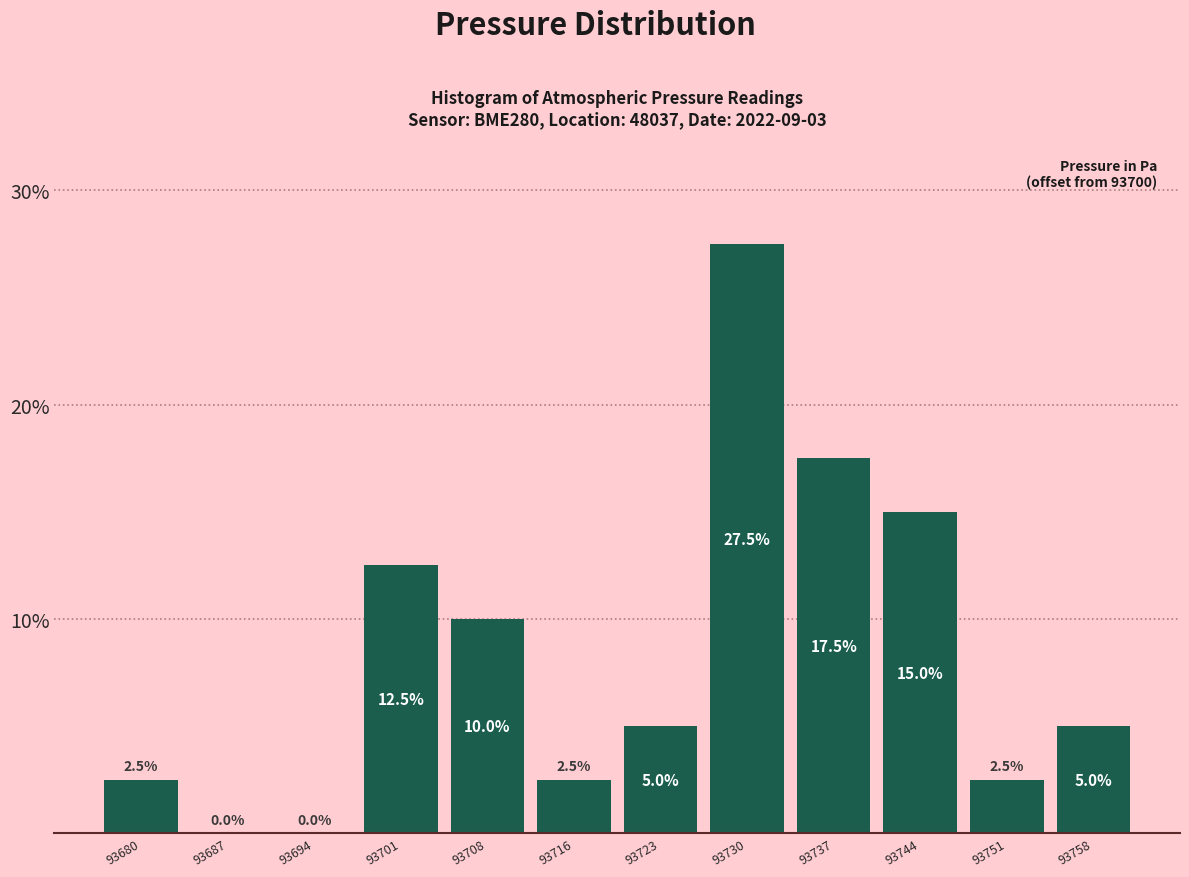

How tall is the bar that spans 93748 to 93755 on the x-axis? The bar edges are not printed on the chart, so give them approximately, as read against the axis.

2.5